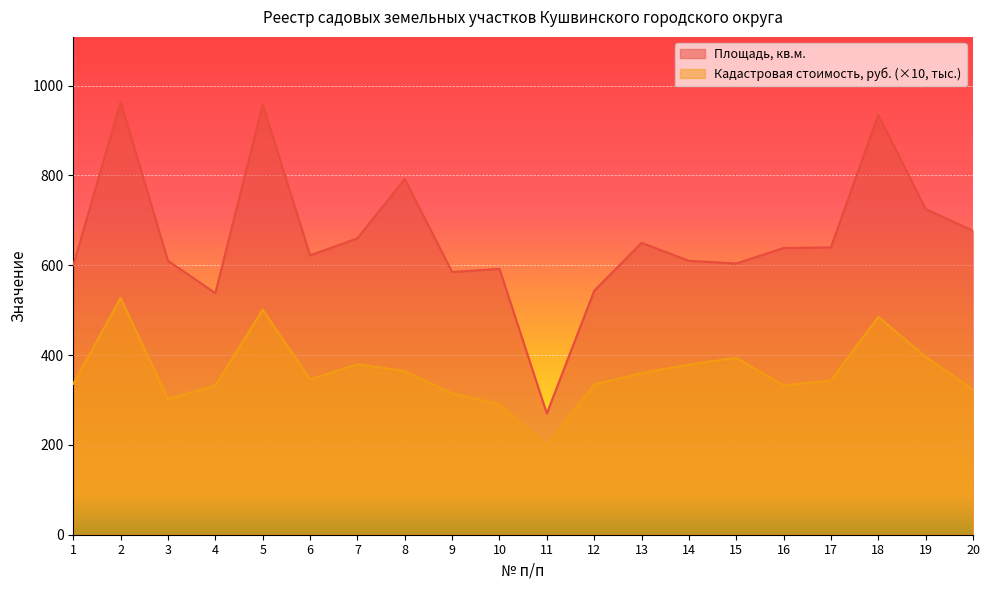

How many lines are shown in the chart?

2